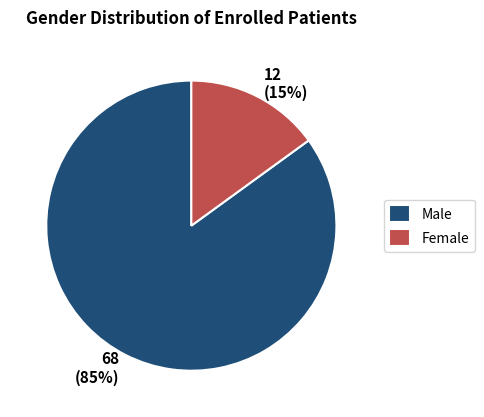

Rank the categories by value from lowest to highest.

Female, Male